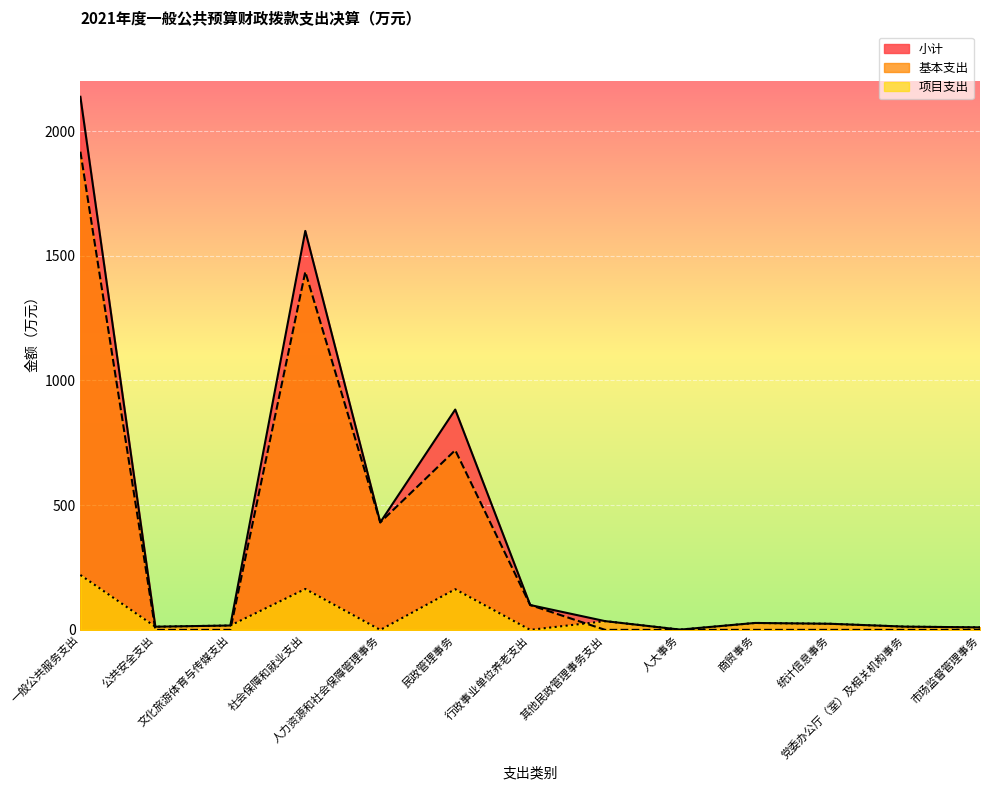

Where is 基本支出 nearest to the value 958?

民政管理事务